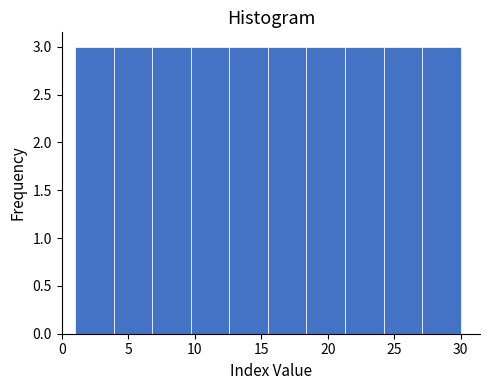

Reading left to right, list every bar in this chart as the range it spans on the x-axis followed by its height. Neither the bar edges nor the heights are printed on the chart, so give them approximately, as read against the axes.

1.0 to 3.9: 3
3.9 to 6.8: 3
6.8 to 9.7: 3
9.7 to 12.6: 3
12.6 to 15.5: 3
15.5 to 18.4: 3
18.4 to 21.3: 3
21.3 to 24.2: 3
24.2 to 27.1: 3
27.1 to 30.0: 3